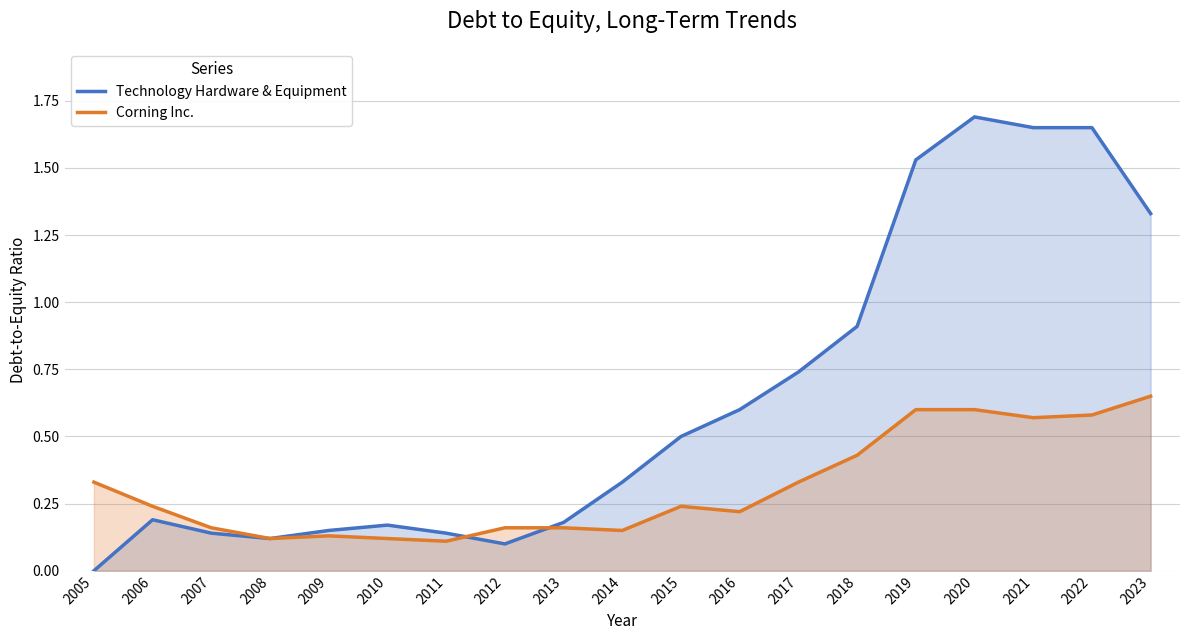

Which series has the largest range (max minus min)?

Technology Hardware & Equipment